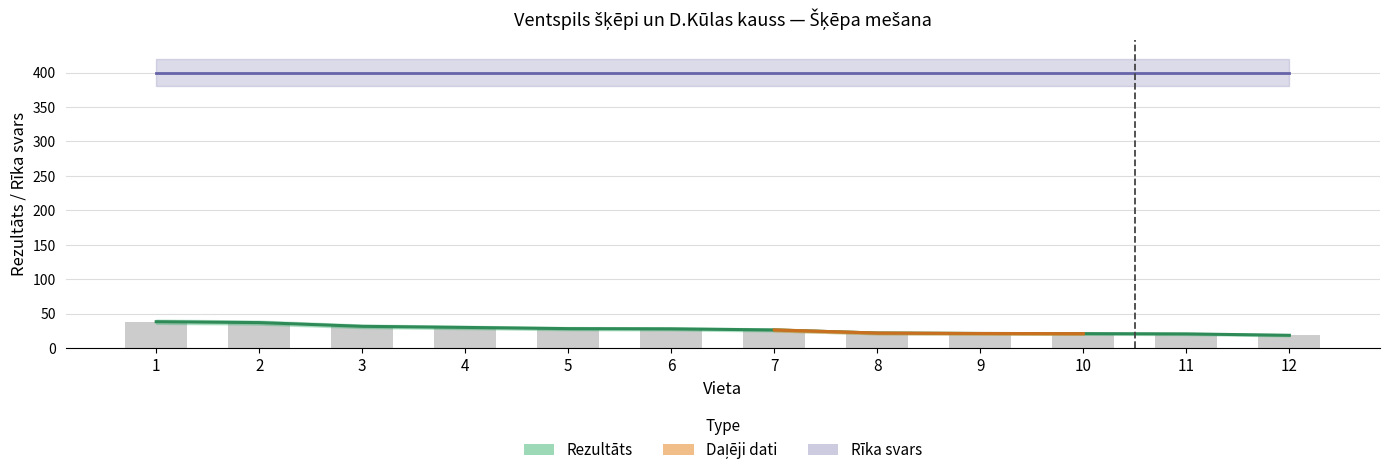

Which has a higher value, 4 or 5?

4